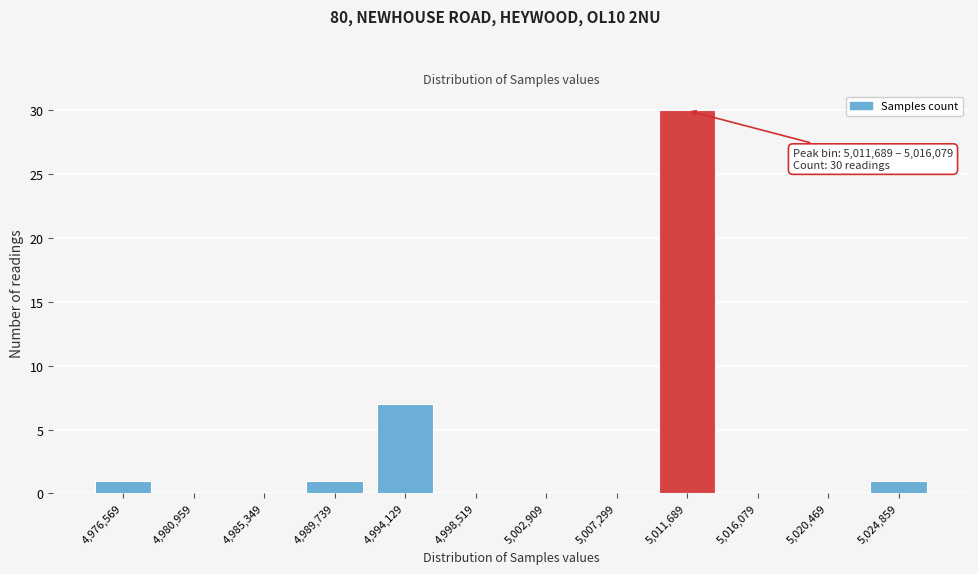

Reading left to right, transcribe all the data shown in this chart.

4,976,569=1	4,980,959=0	4,985,349=0	4,989,739=1	4,994,129=7	4,998,519=0	5,002,909=0	5,007,299=0	5,011,689=30	5,016,079=0	5,020,469=0	5,024,859=1